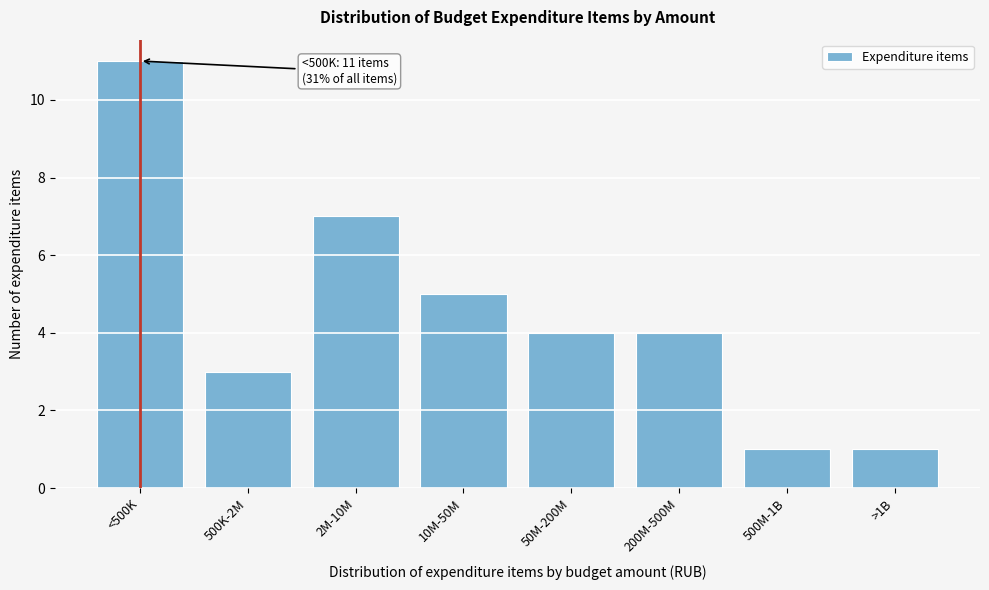

Reading left to right, transcribe all the data shown in this chart.

<500K=11	500K-2M=3	2M-10M=7	10M-50M=5	50M-200M=4	200M-500M=4	500M-1B=1	>1B=1